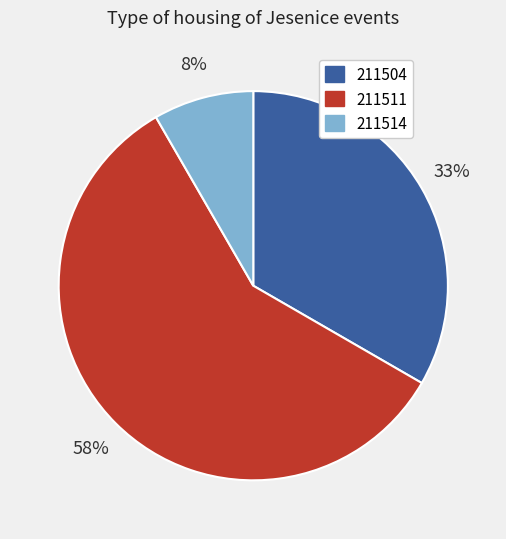

Rank the categories by value from highest to lowest.

211511, 211504, 211514